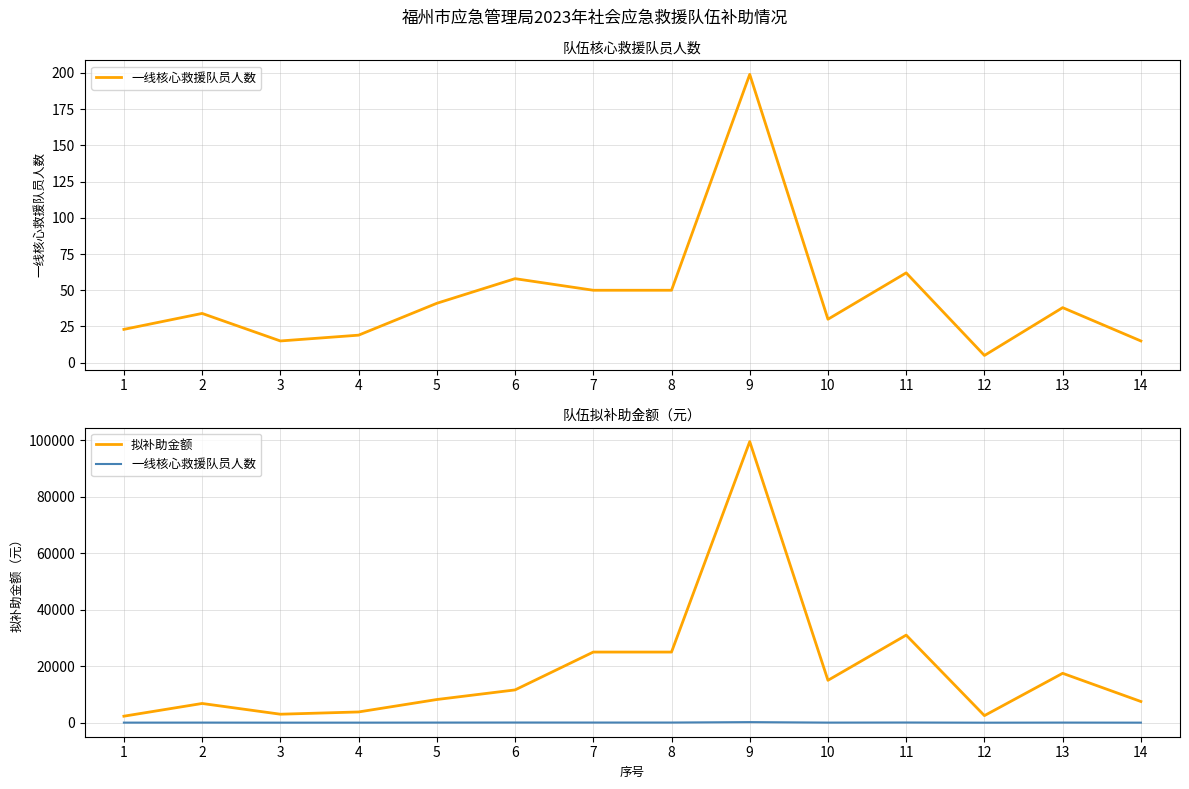

What is the total value across all series at 2?

6834